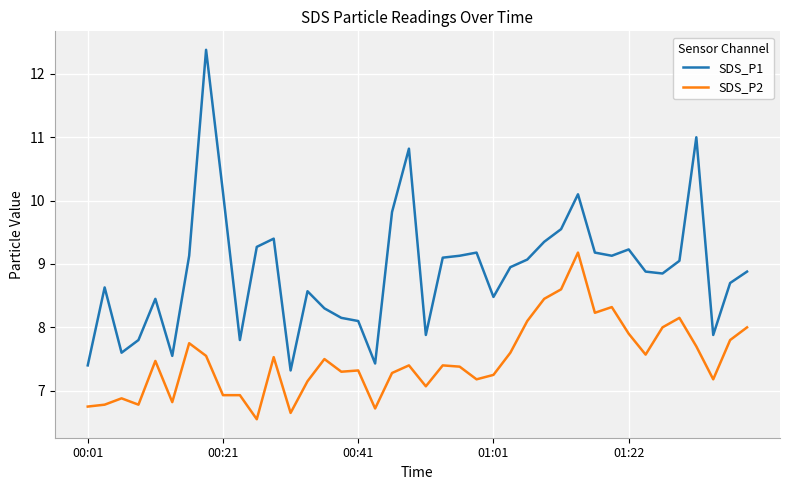

Which series has the largest total across all categories?

SDS_P1